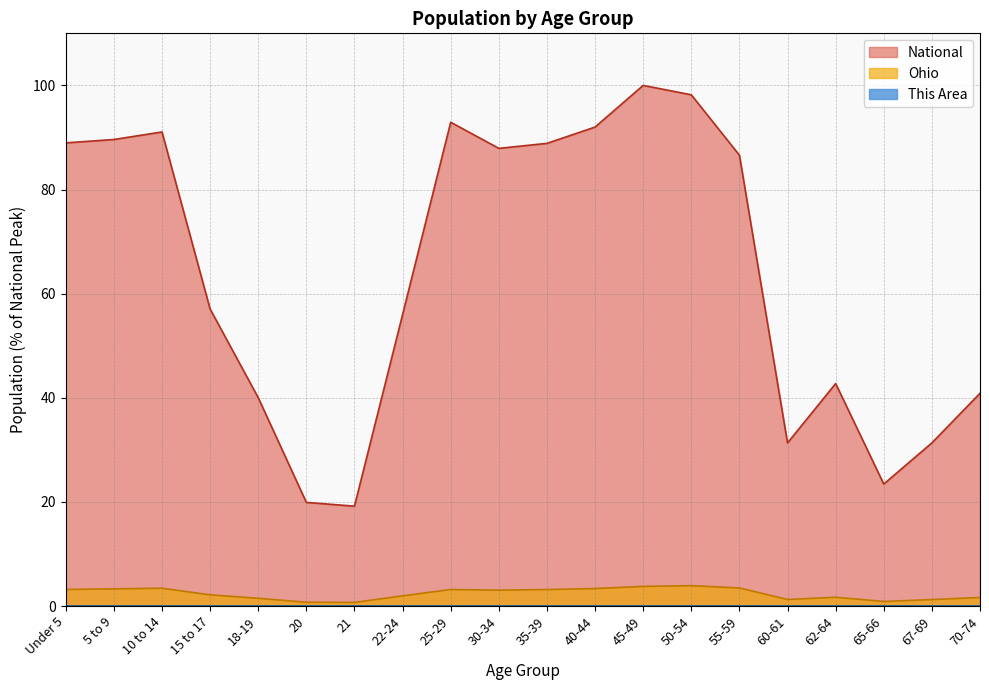

In Ohio, how many points are higher than both neighbors (excluding endpoints)?

4